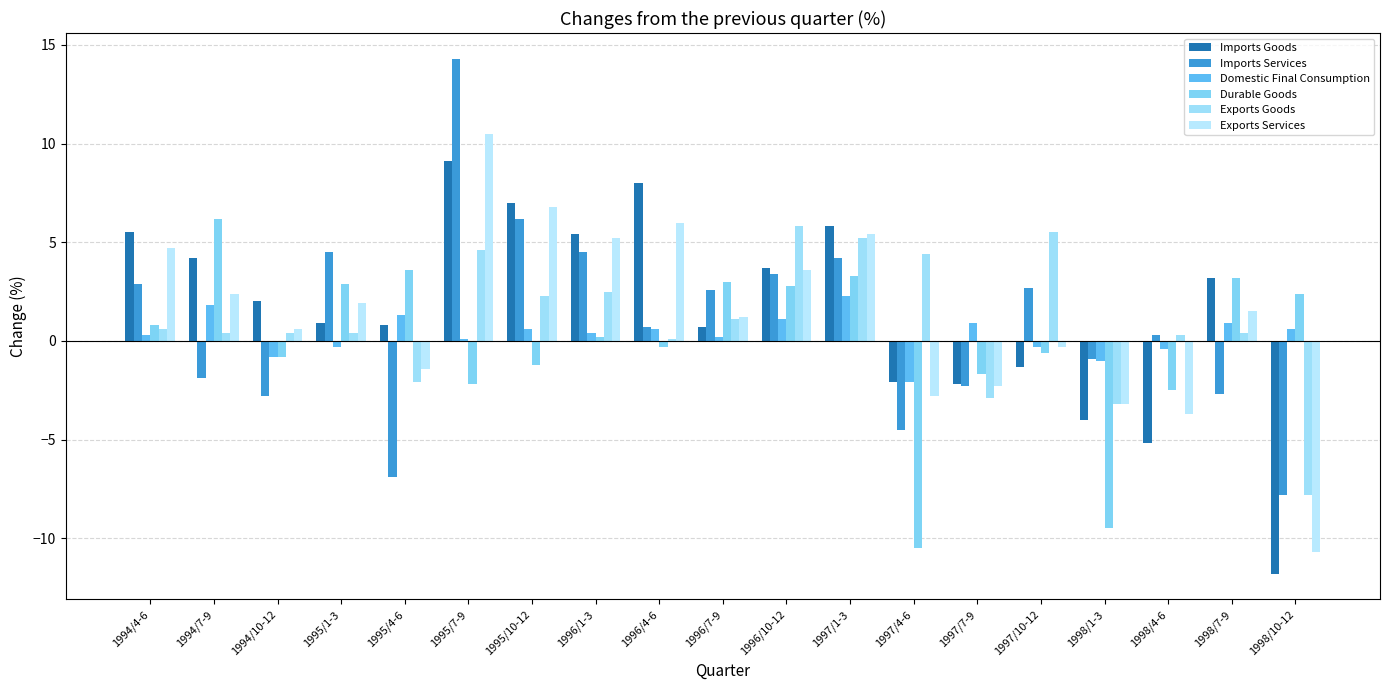

What is the difference between the Imports Goods values at 1996/1-3 and 1997/10-12?

6.7